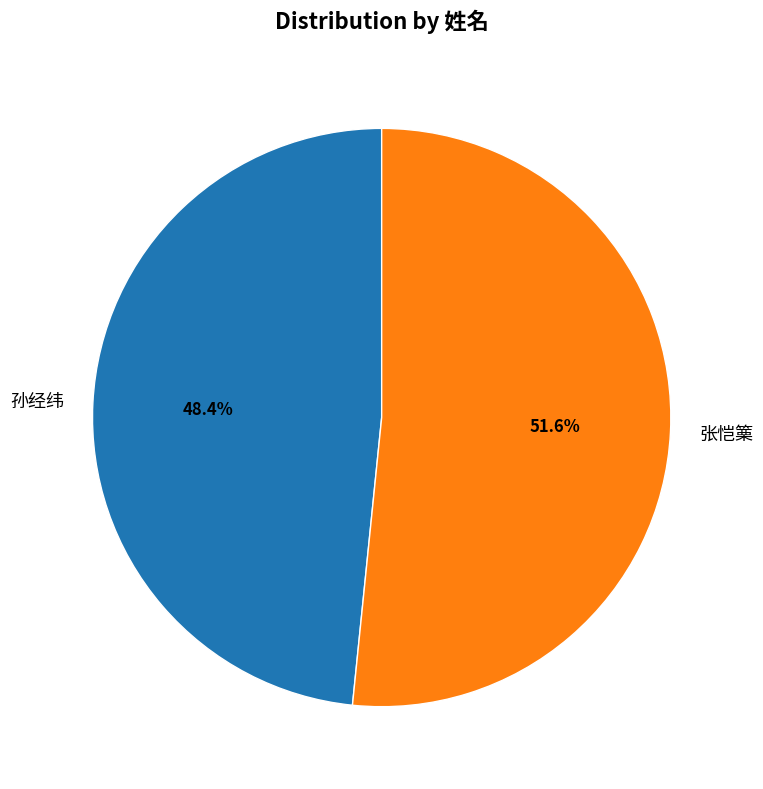

What is the smallest slice in the pie chart?

孙经纬